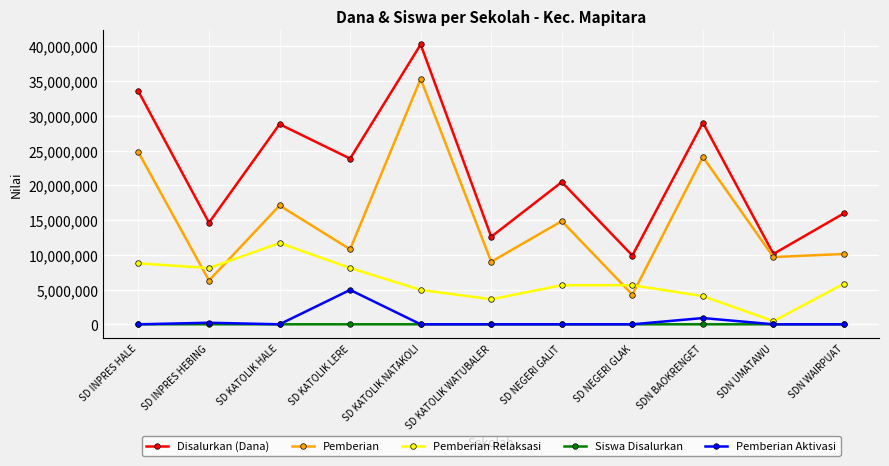

Is this an area chart (filled region under the line)?

No